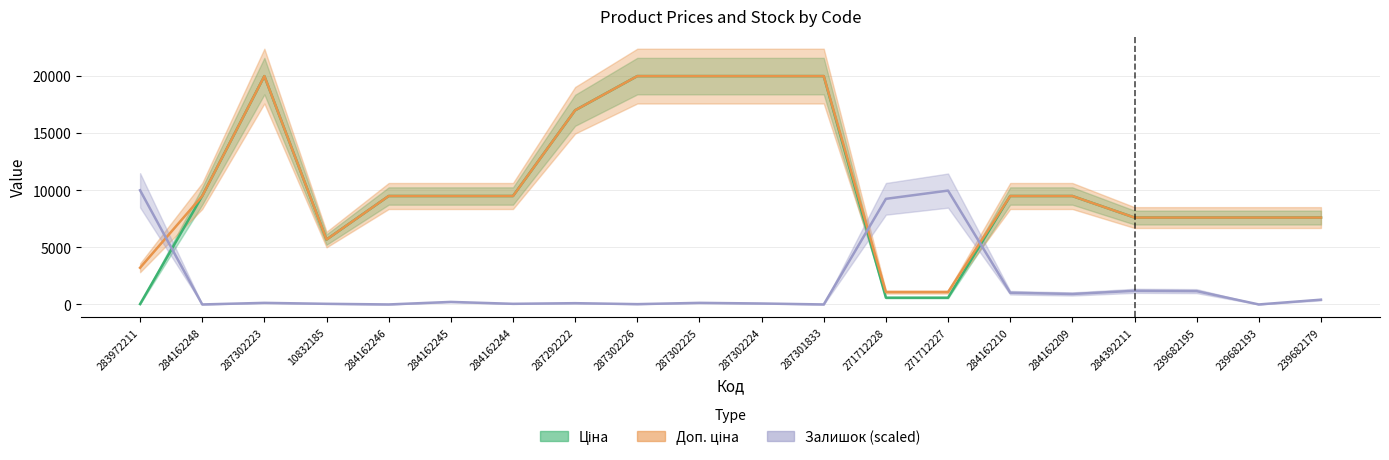

How many lines are shown in the chart?

3